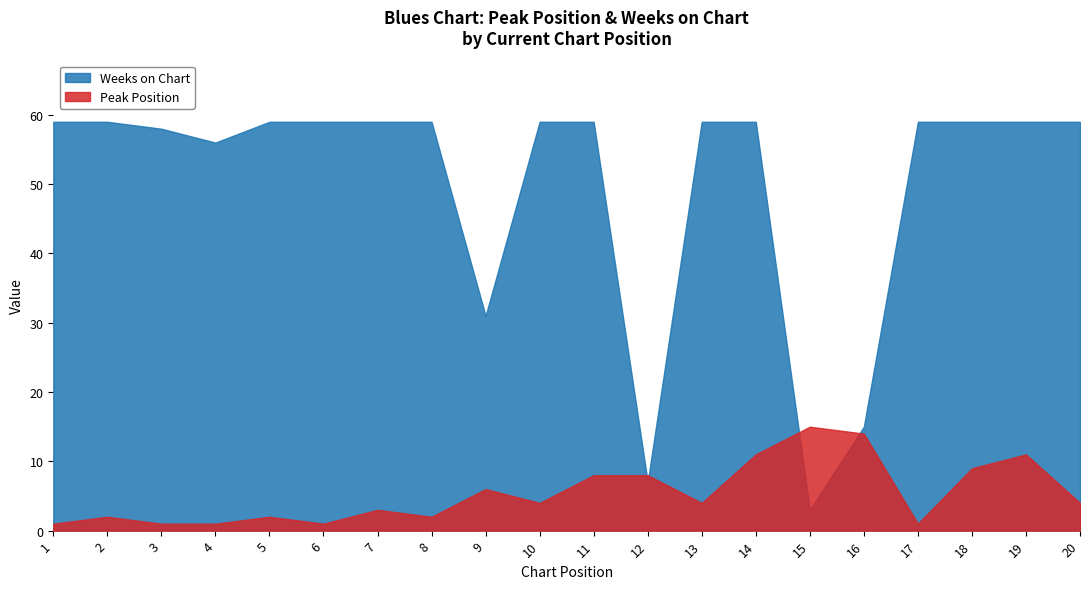

Which has a higher value, 20 or 3?

20